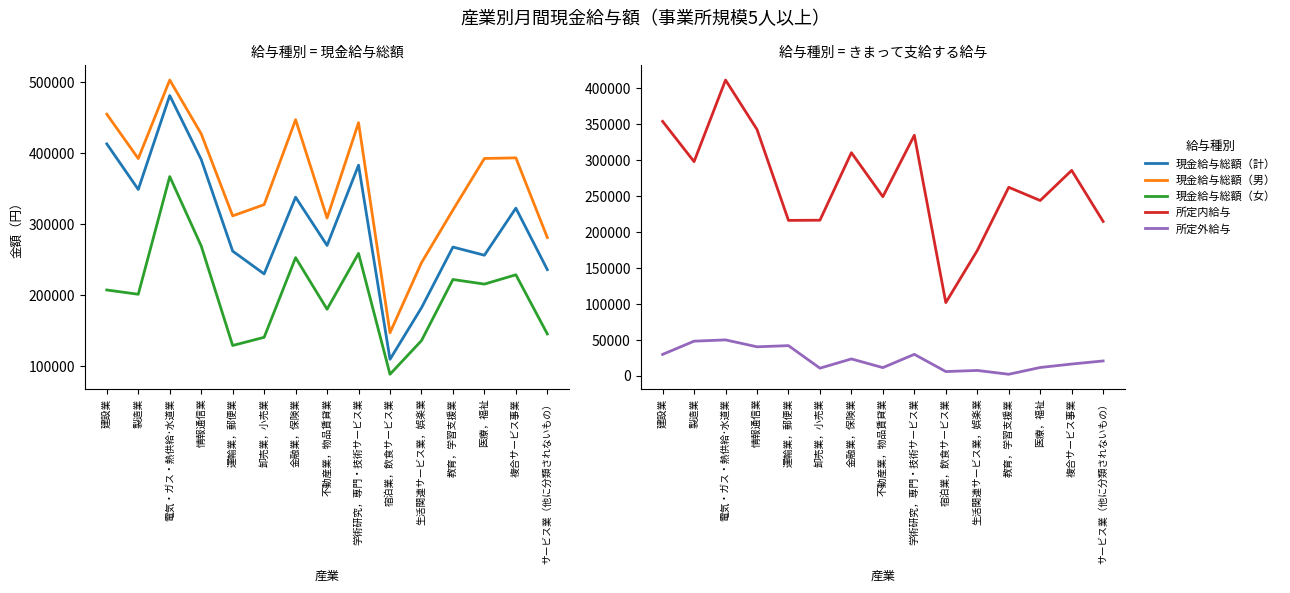

At how many categories does at least one series exceed 35574?

15